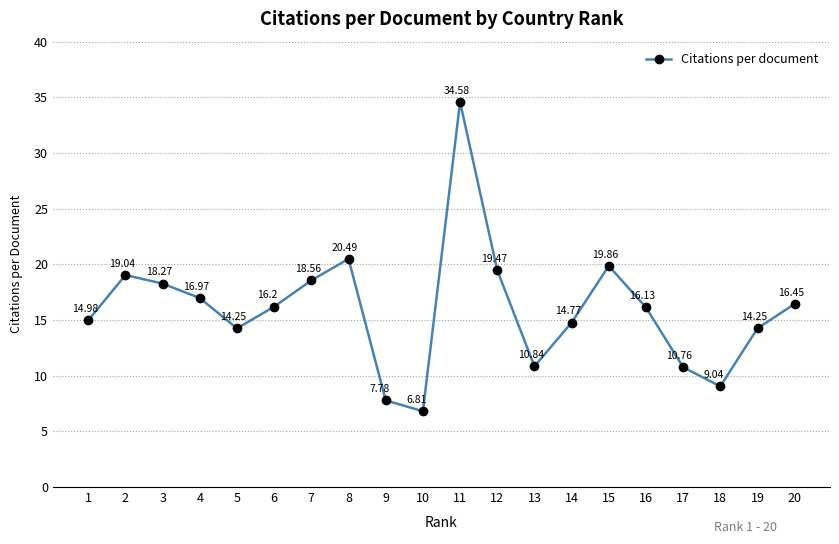

How many lines are shown in the chart?

1